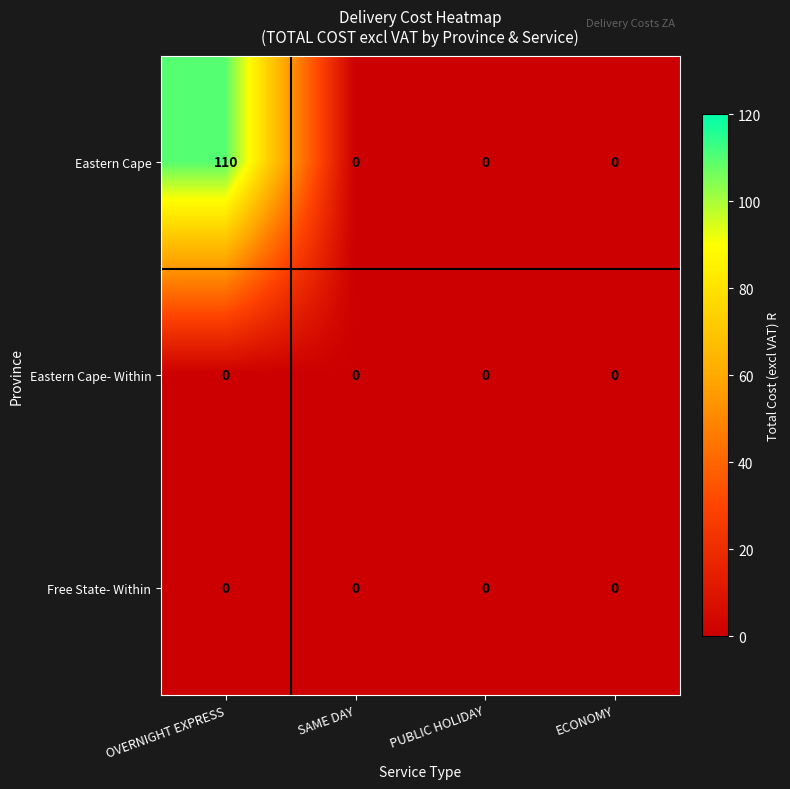

How many series are shown in this chart?

3